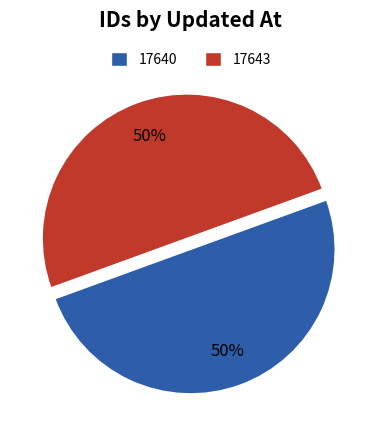

The 17640 slice represents 50% of the pie. True or false?

True